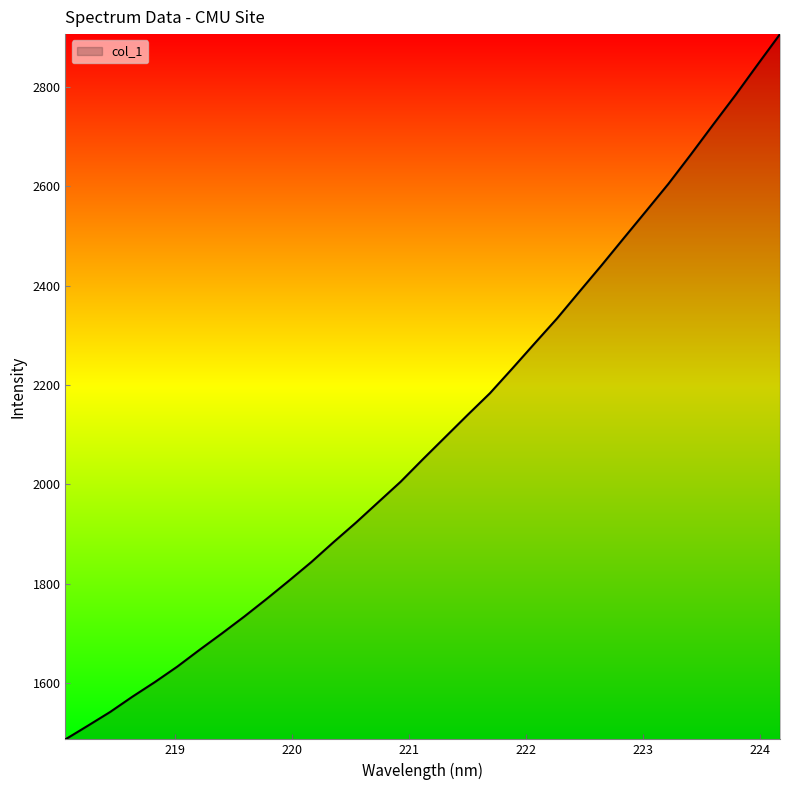

What is the difference between the maximum and minimum values?

1418.7